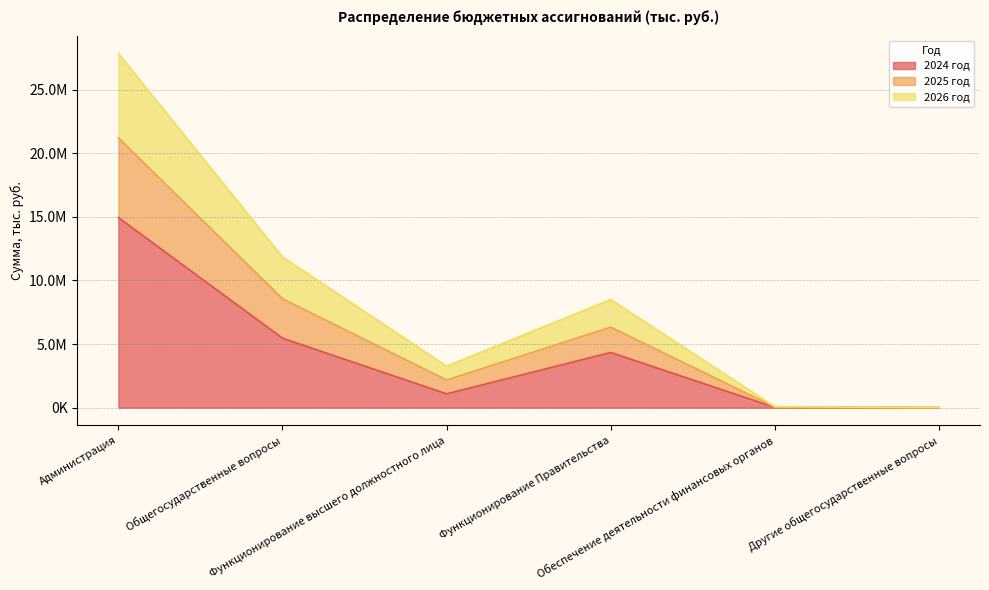

Does the chart have visible grid lines?

Yes